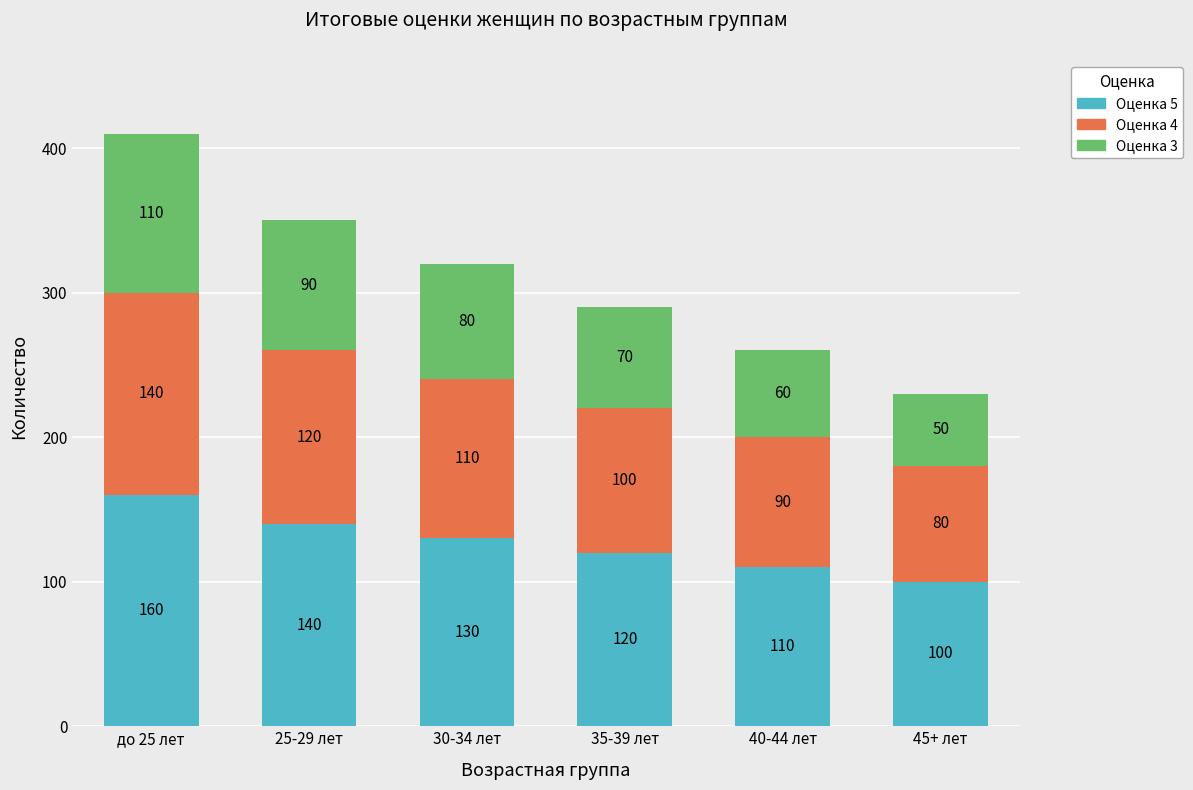

Reading right to left, what are the values for Оценка 5?

100	110	120	130	140	160